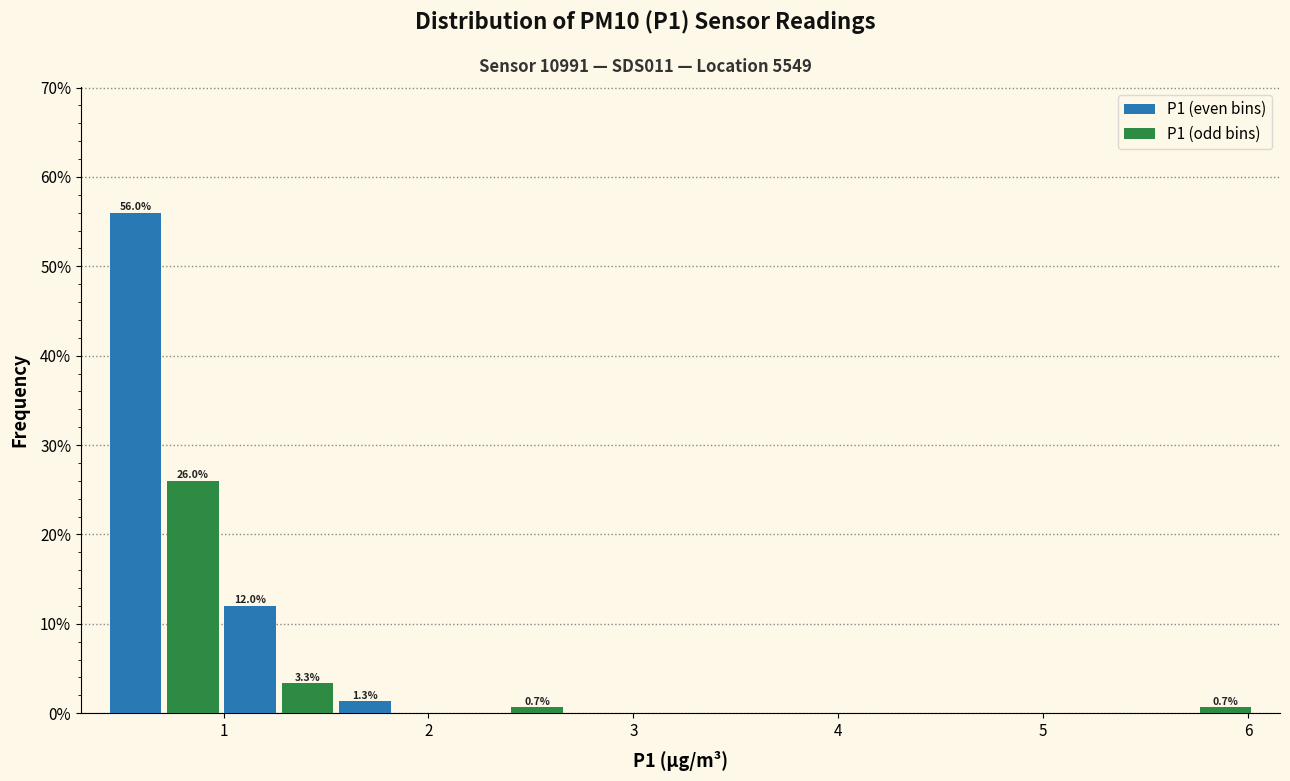

Read against the x-axis, roughly where is the centre of the tallest bar?

0.6